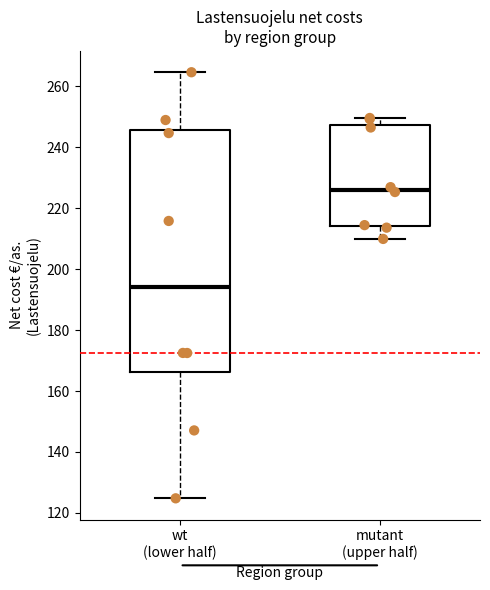

Comparing the boxes themselves (not the whiskers), which one is the tallest?

wt (lower half)